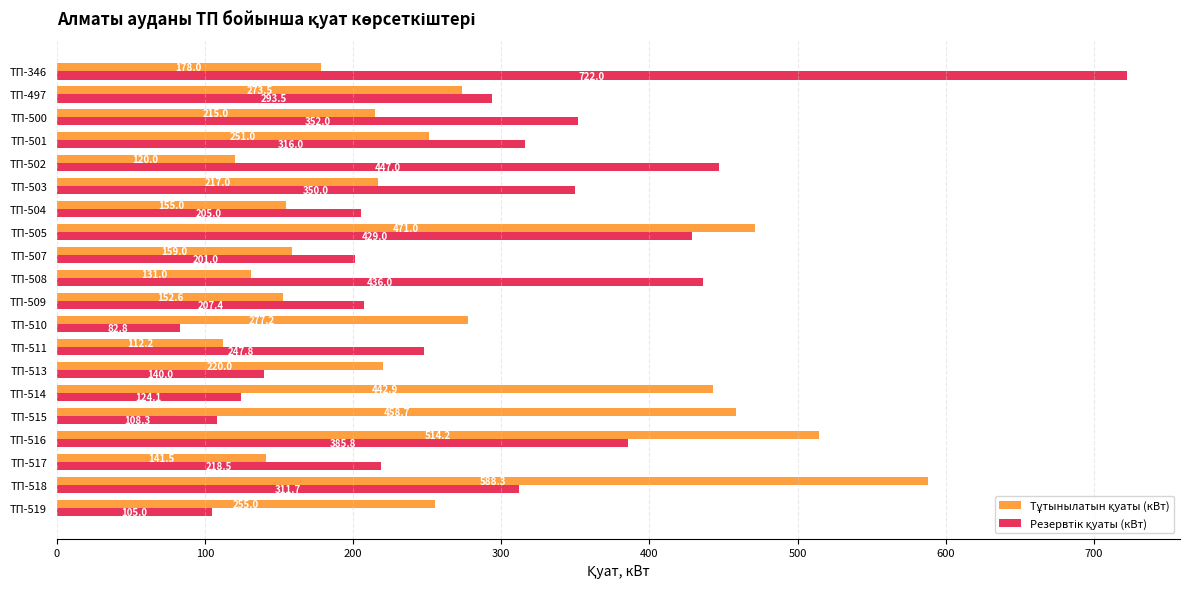

How many categories are shown in the chart?

20